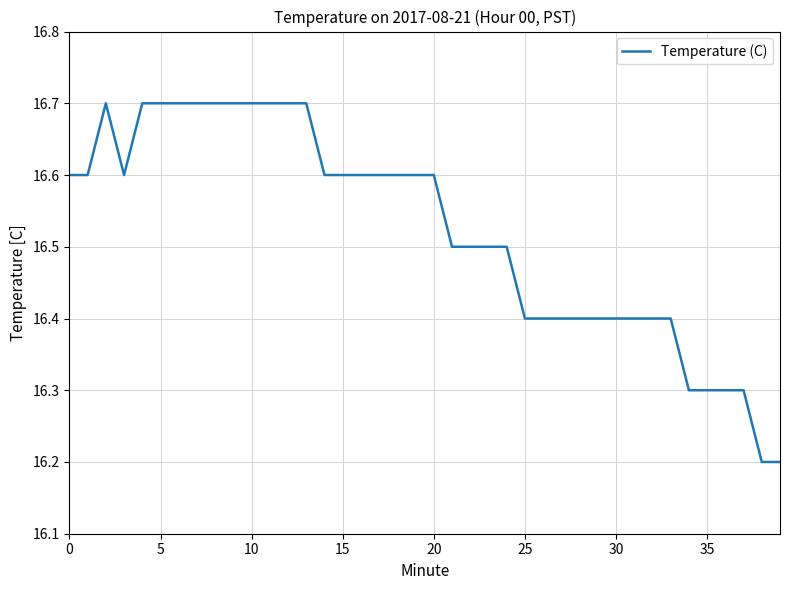

What is the minimum value shown in the chart?

16.2